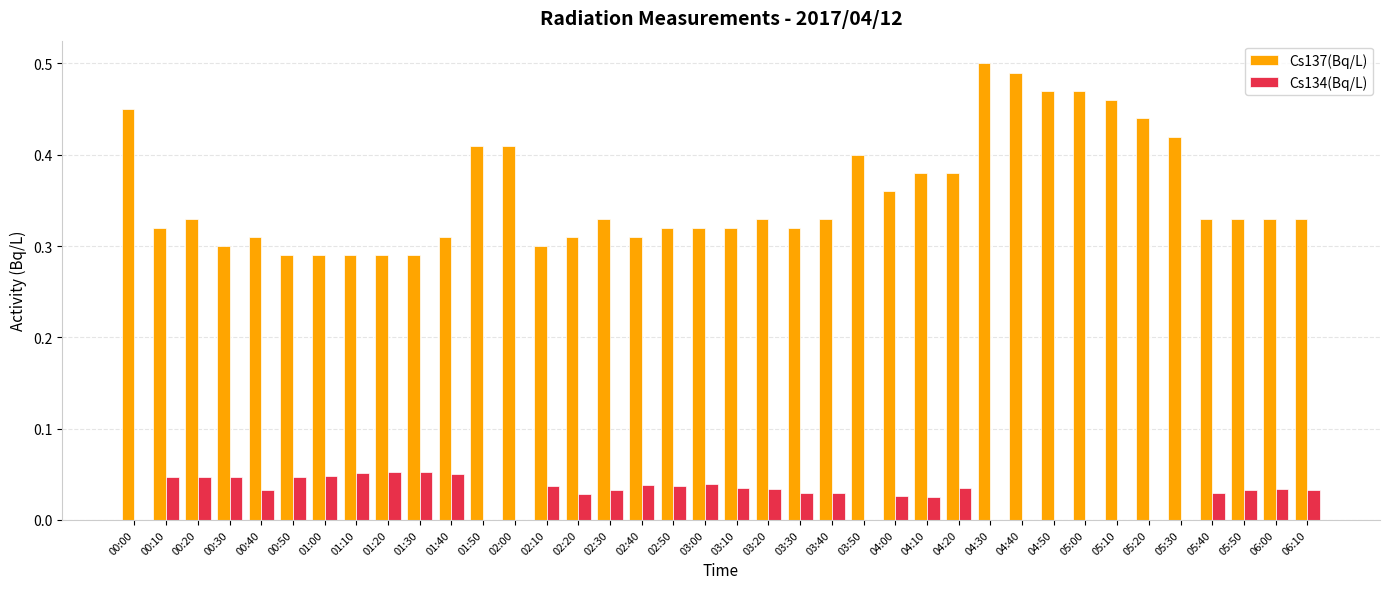

How many groups of bars are there?

38